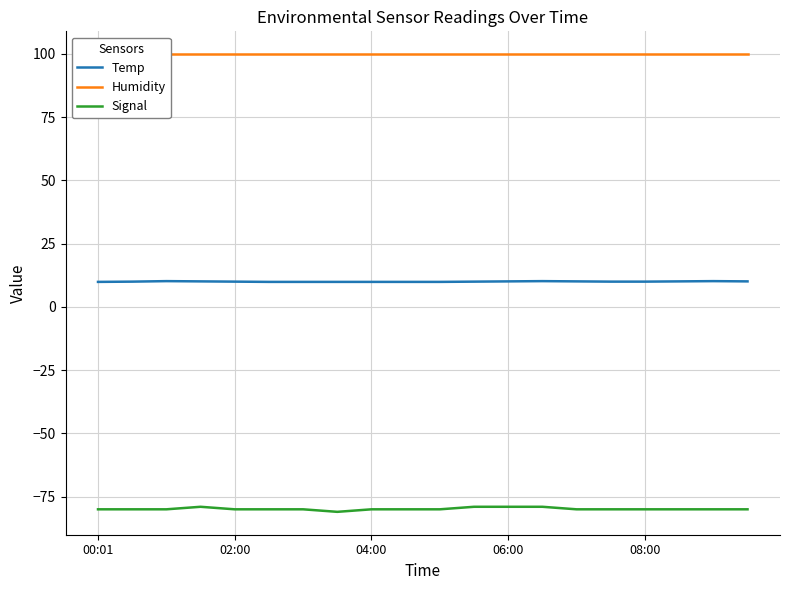

Rank the series by their maximum value, from lowest to highest.

Signal, Temp, Humidity